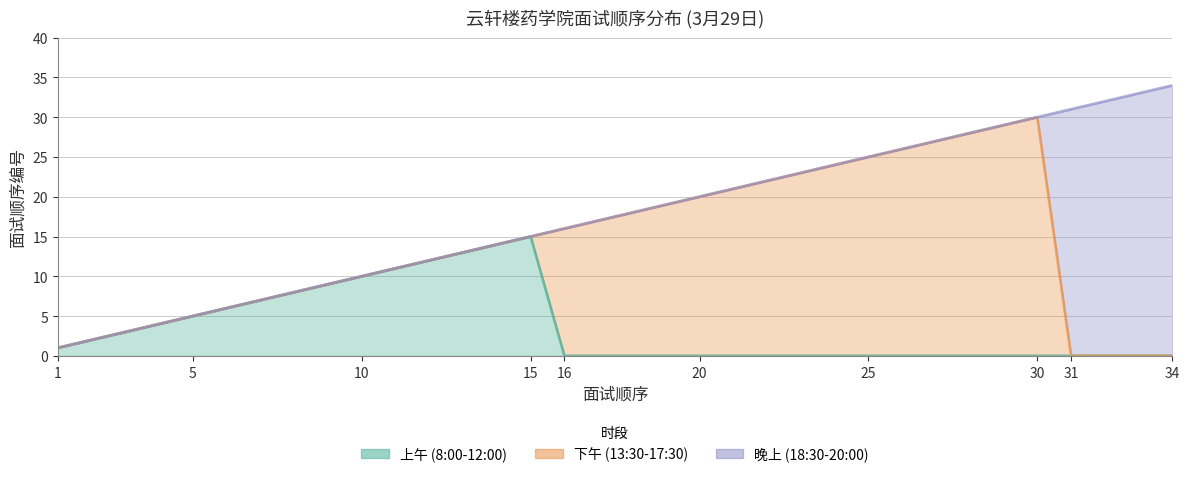

Does the chart have visible grid lines?

Yes